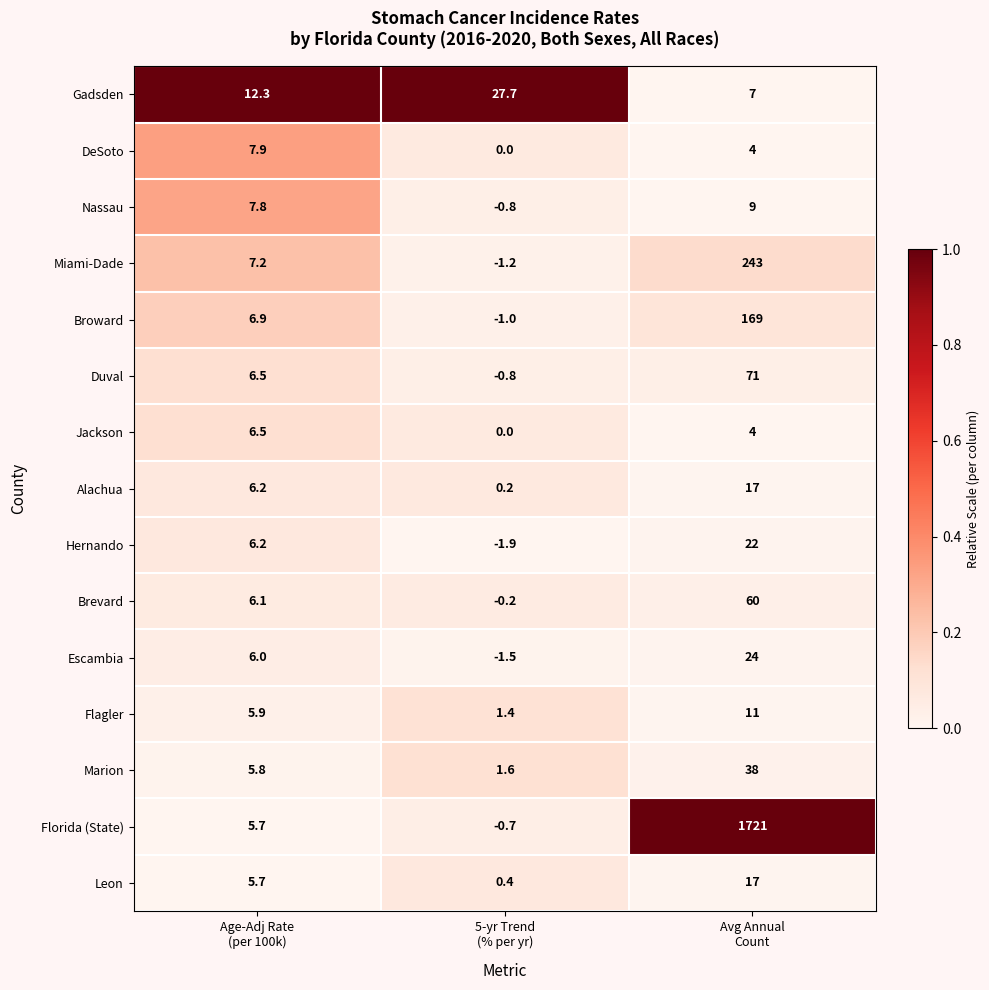

How many series are shown in this chart?

15